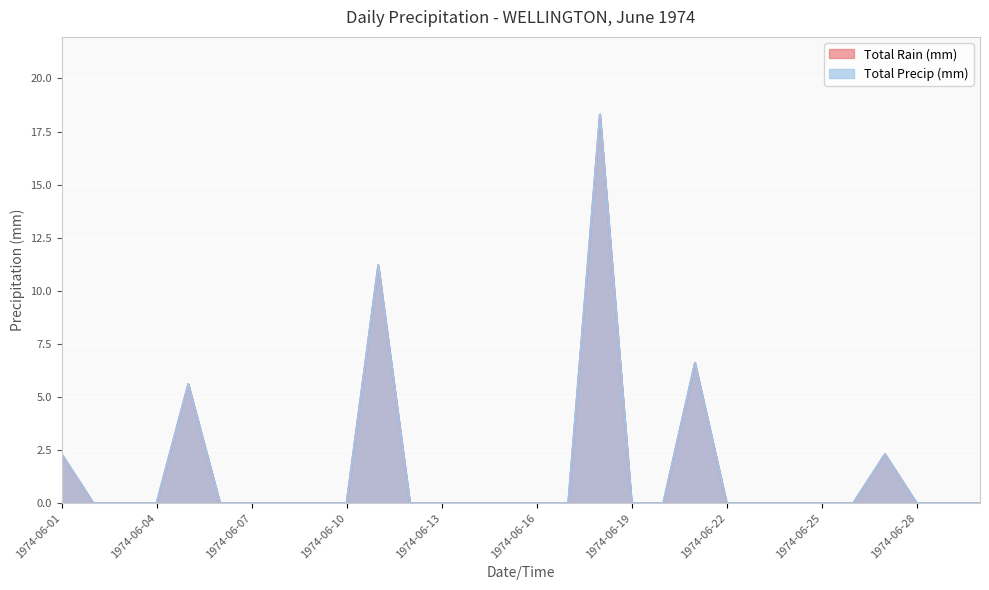

Which series has the largest total across all categories?

Total Rain (mm)